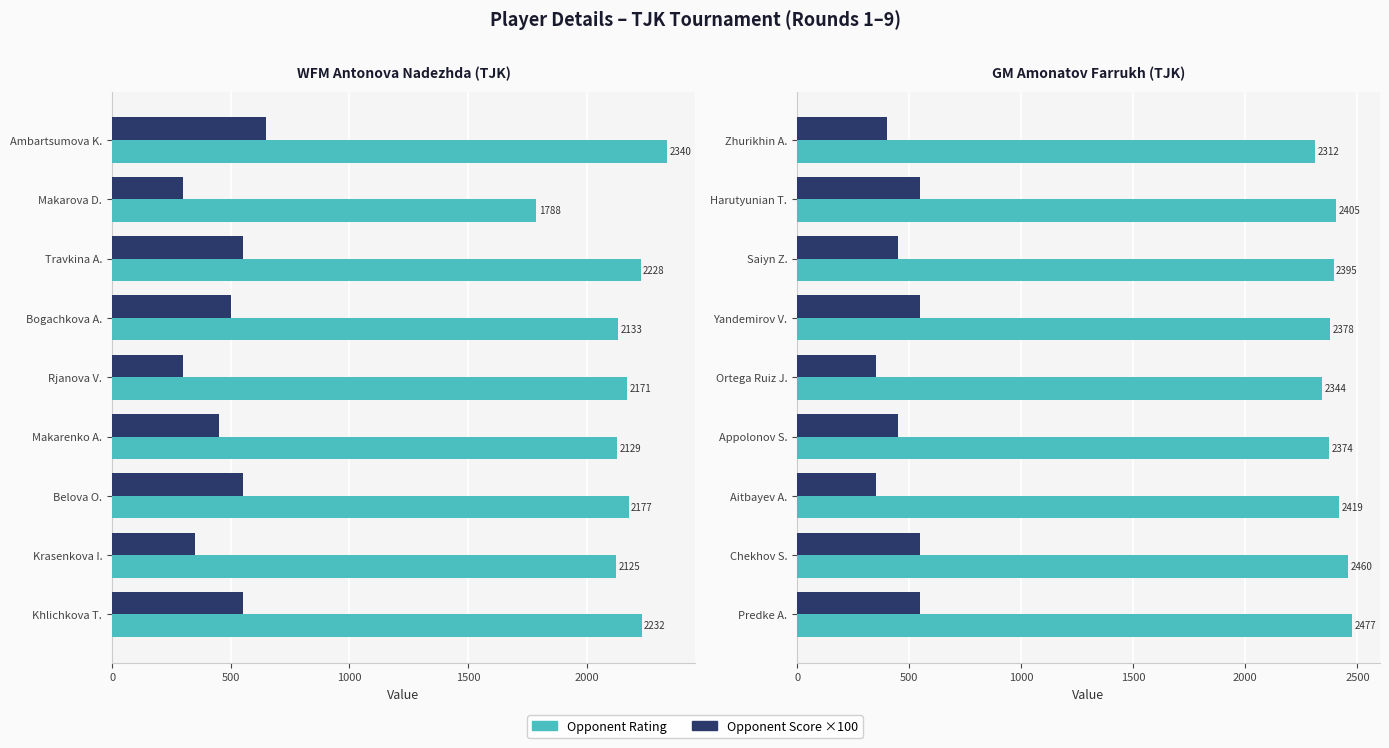

Does the chart contain any negative values?

No